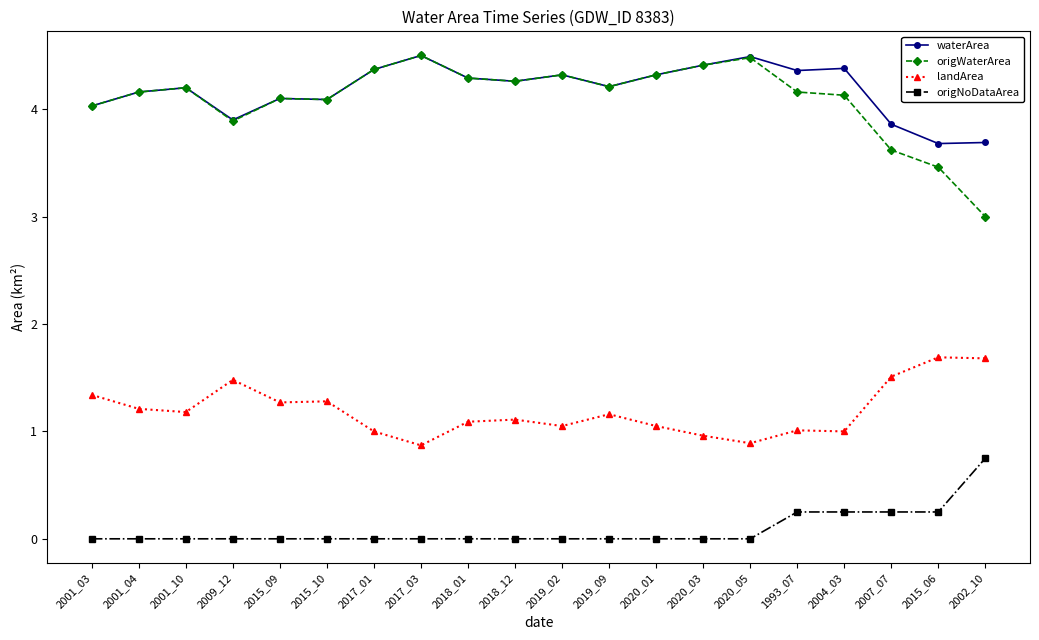

What is the label of the 12th point from the right?

2018_01